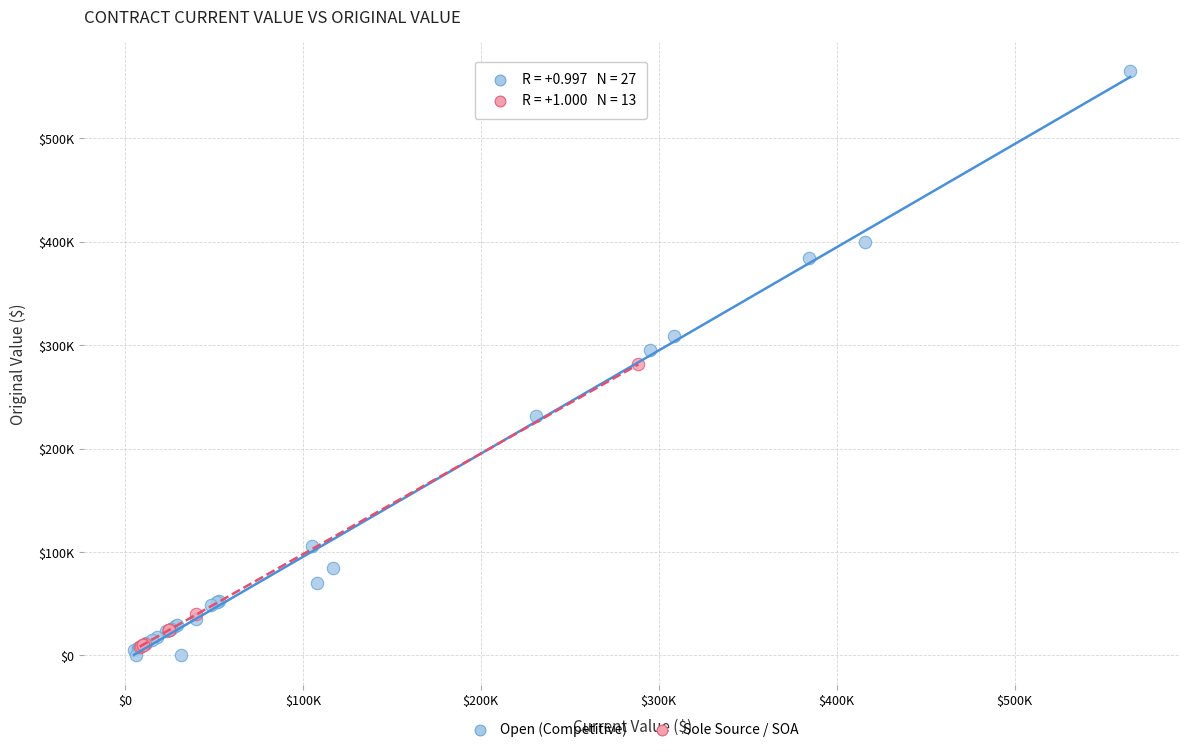

What are all the series names shown in the legend?

Open (Competitive), Sole Source / SOA